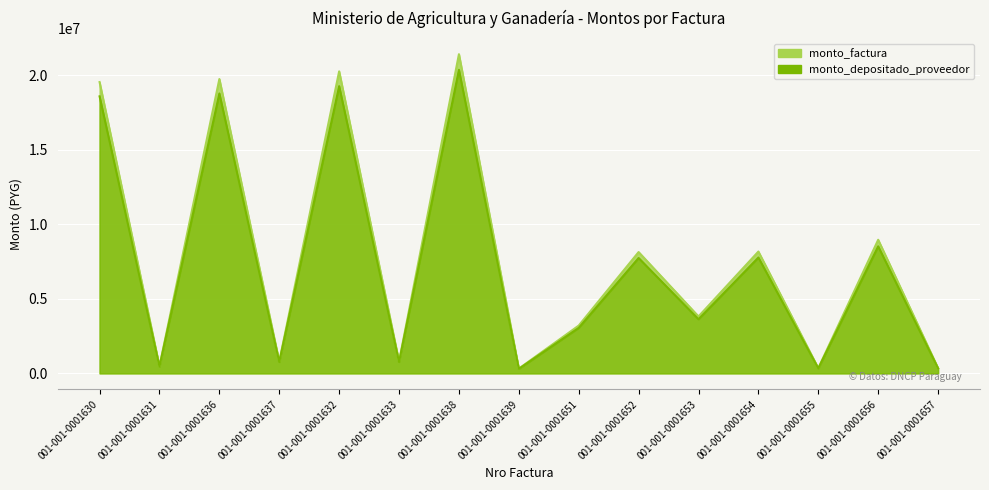

True or false: monto_depositado_proveedor and monto_factura cross at least once.

False